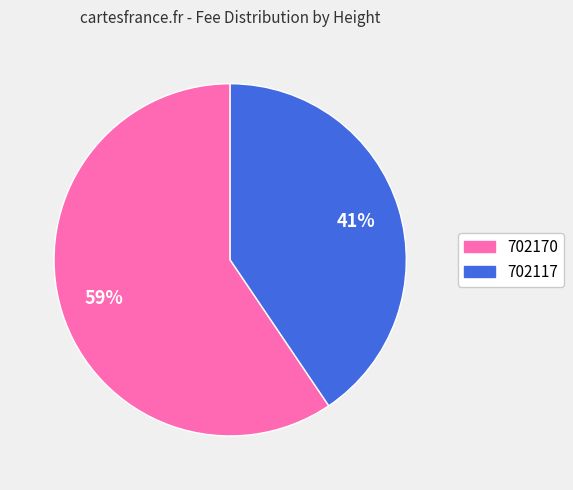

Is there any slice that represents more than half of the pie?

Yes